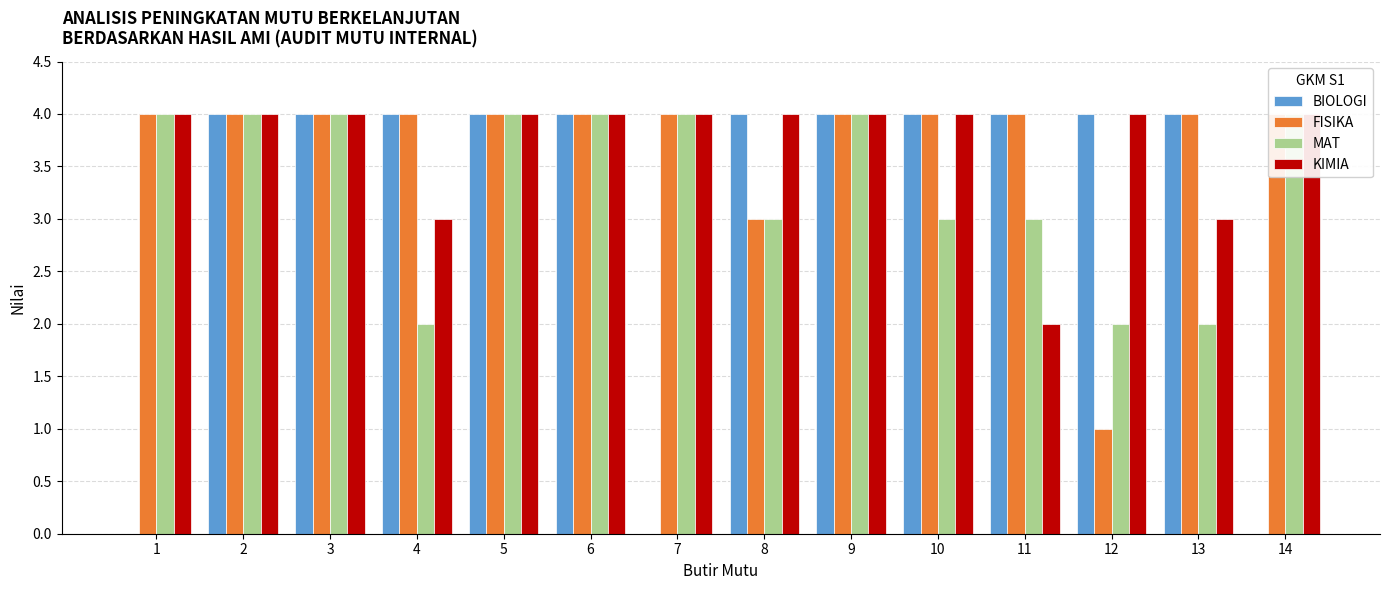

How many bars are there in each group?

4